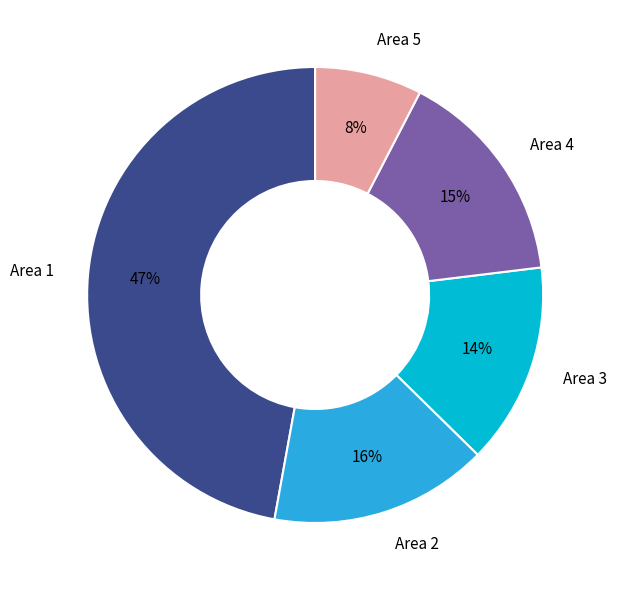

Approximately how many times larger is the value at Area 4 compared to Area 3?

1.1